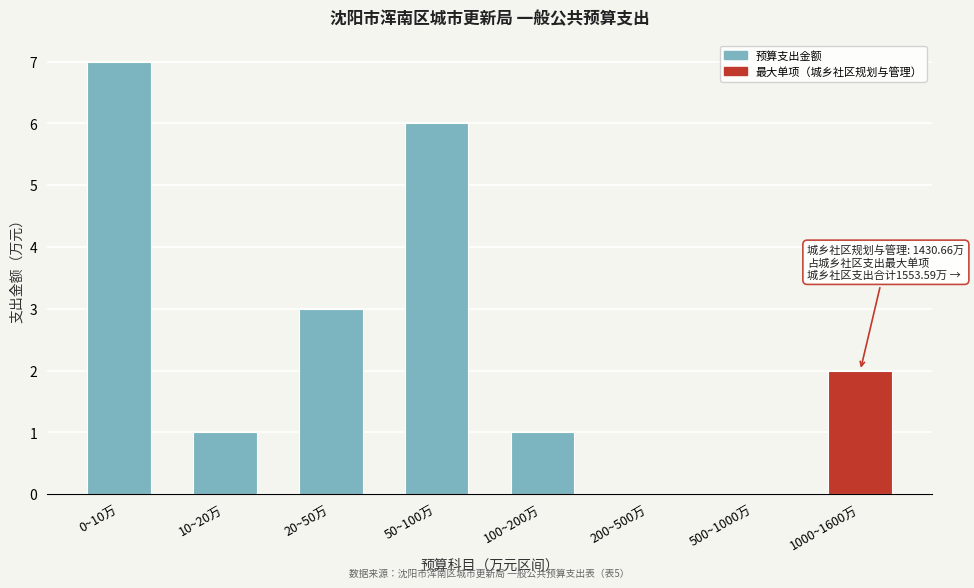

Reading right to left, extract all data points from this chart.

1000~1600万=2	500~1000万=0	200~500万=0	100~200万=1	50~100万=6	20~50万=3	10~20万=1	0~10万=7